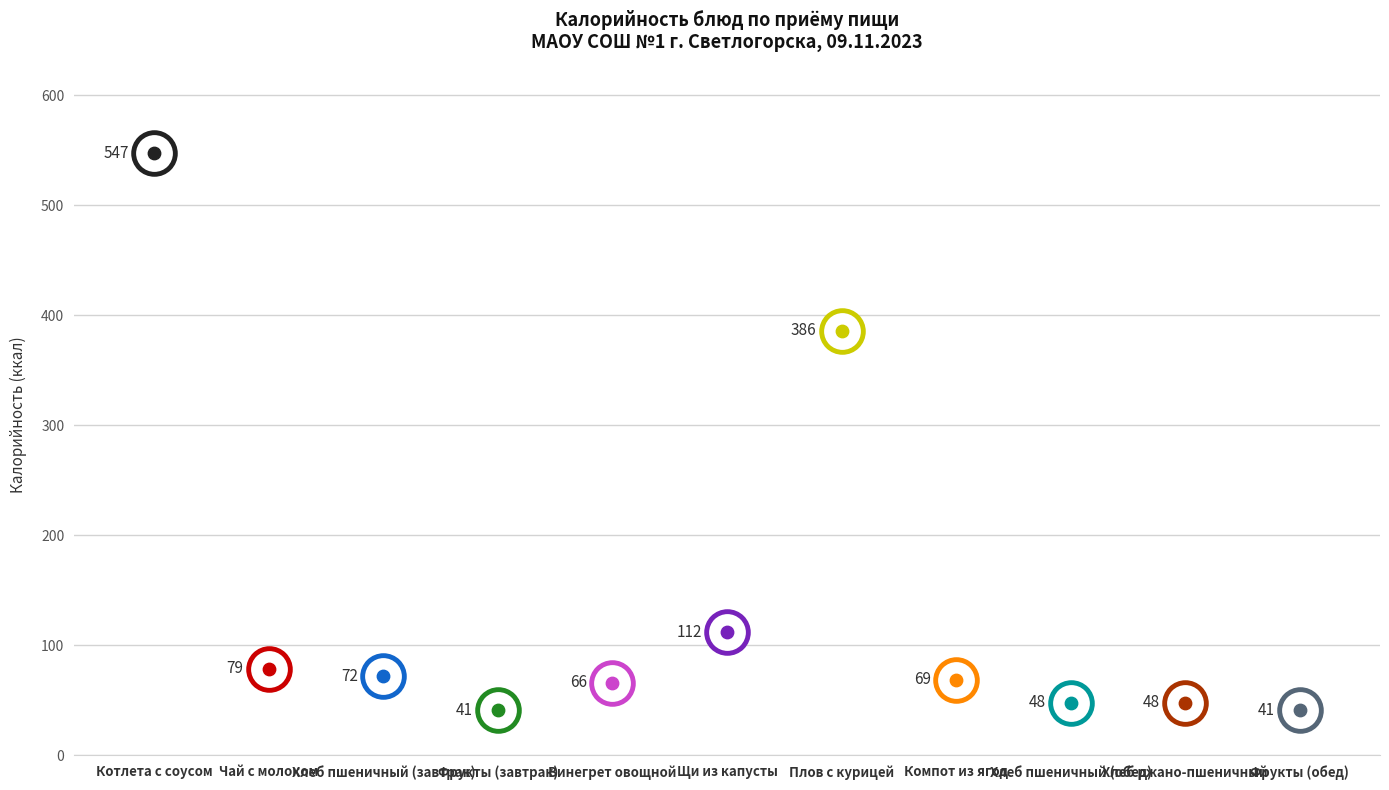

What is the change in value from Винегрет овощной to Компот из ягод?

+3